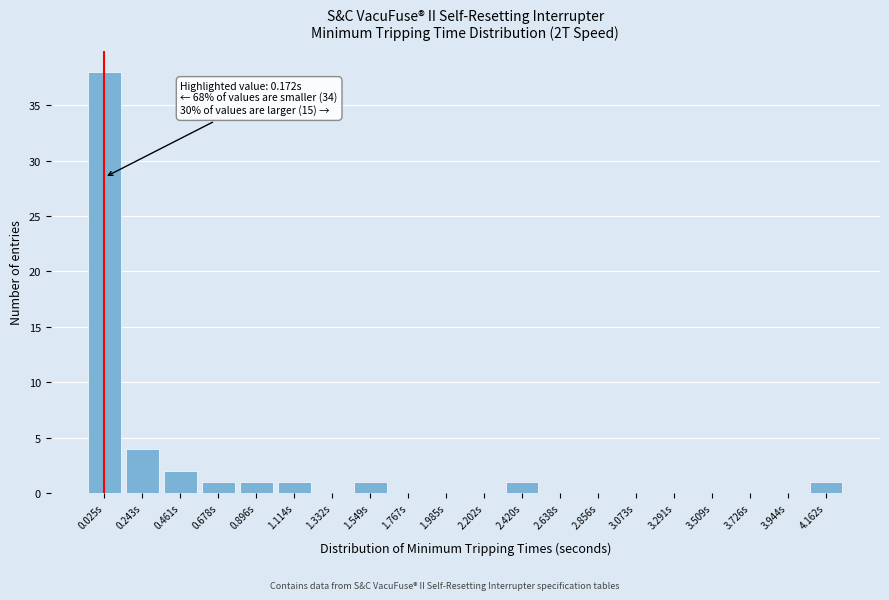

Reading right to left, extract all data points from this chart.

4.162s=1	3.944s=0	3.726s=0	3.509s=0	3.291s=0	3.073s=0	2.856s=0	2.638s=0	2.420s=1	2.202s=0	1.985s=0	1.767s=0	1.549s=1	1.332s=0	1.114s=1	0.896s=1	0.678s=1	0.461s=2	0.243s=4	0.025s=38